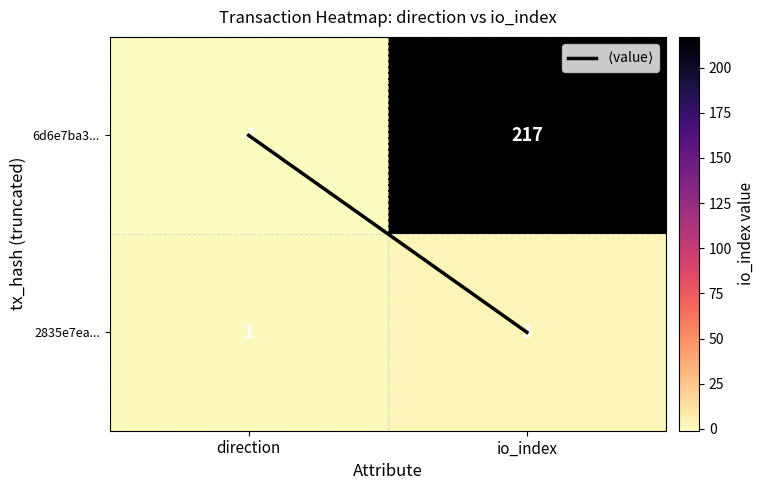

The 6d6e7ba3... series shows 0 at direction. True or false?

False